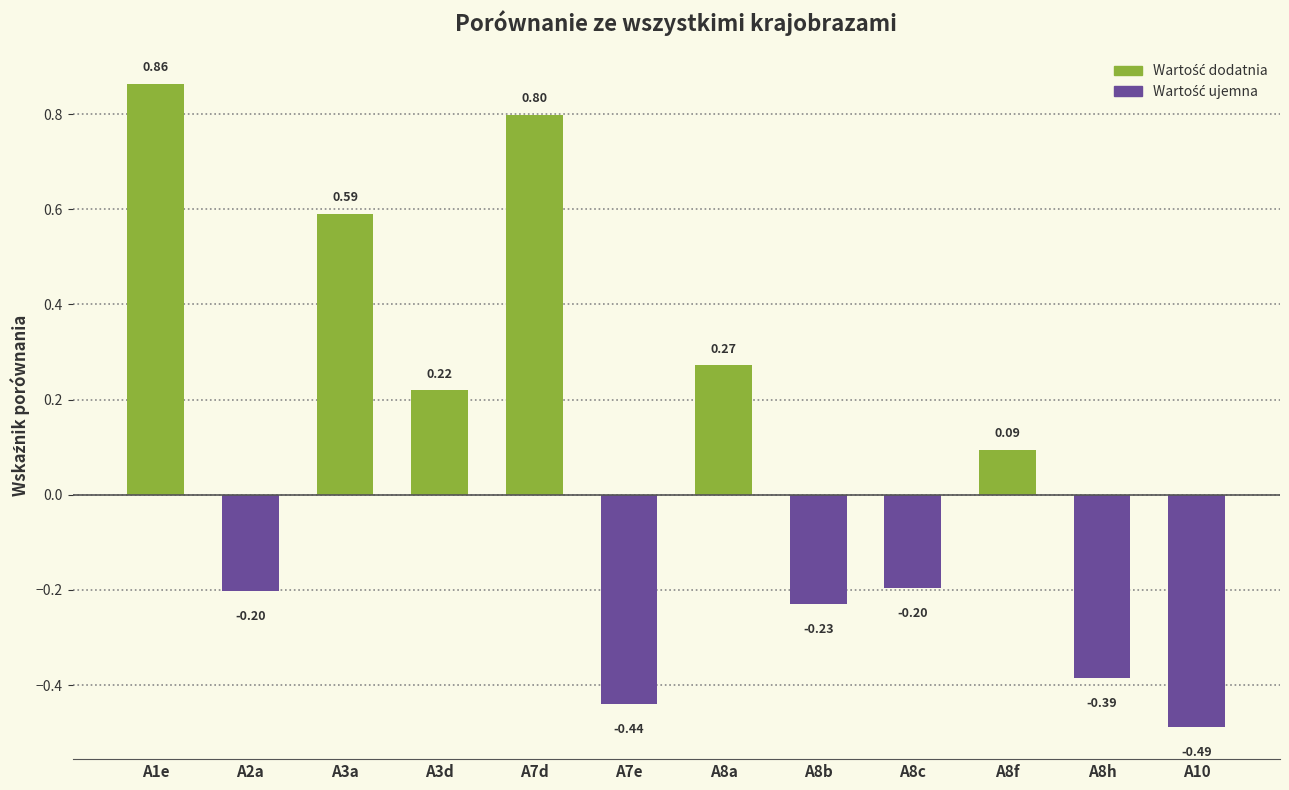

The chart shows a value of -0.1 at A8b. True or false?

False